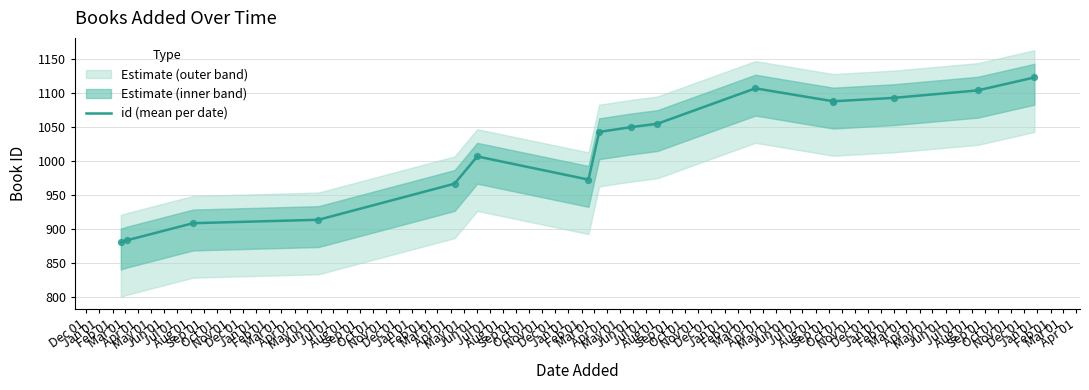

What is the change in value from Jul 01 to Aug 01?

+7